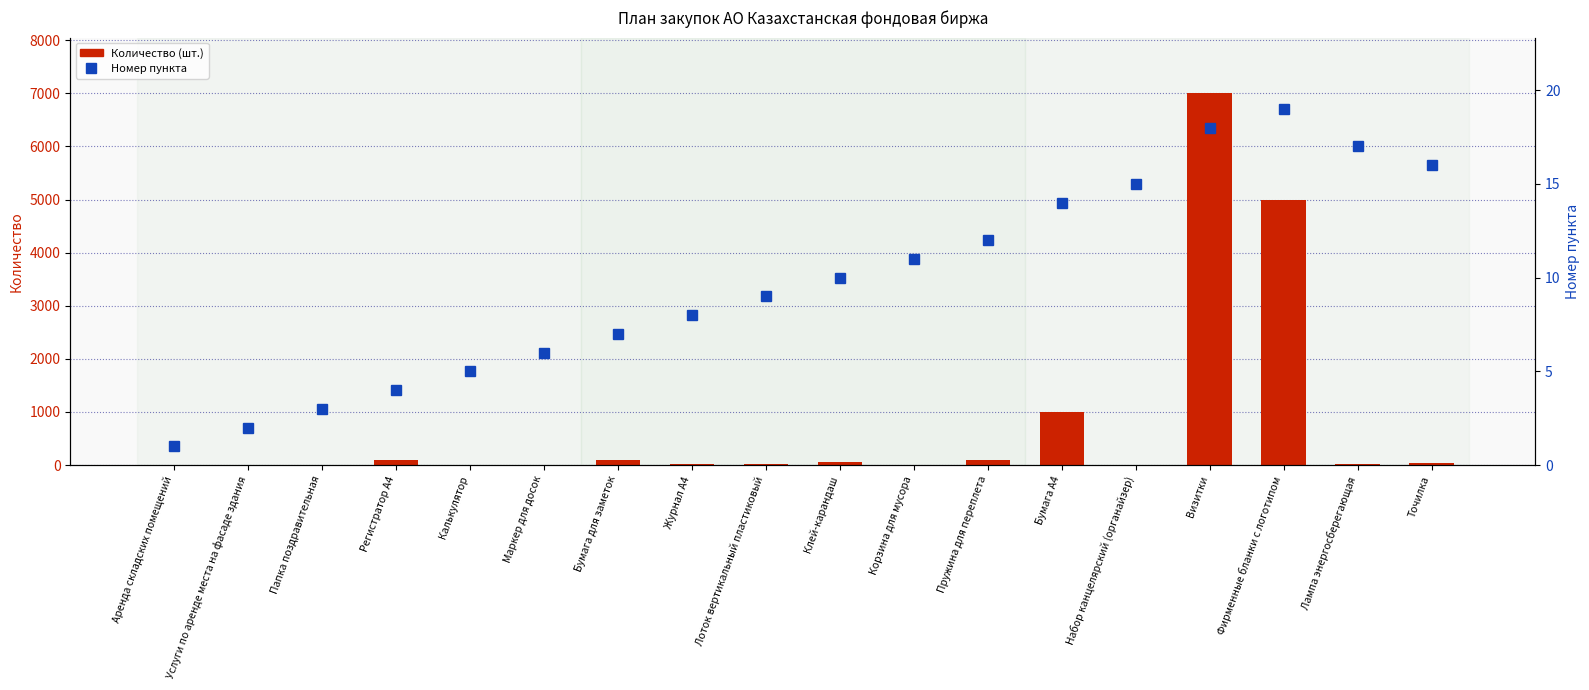

Is the value of Количество (шт.) at Услуги по аренде места на фасаде здания greater than the value of Номер пункта at Фирменные бланки с логотипом?

No